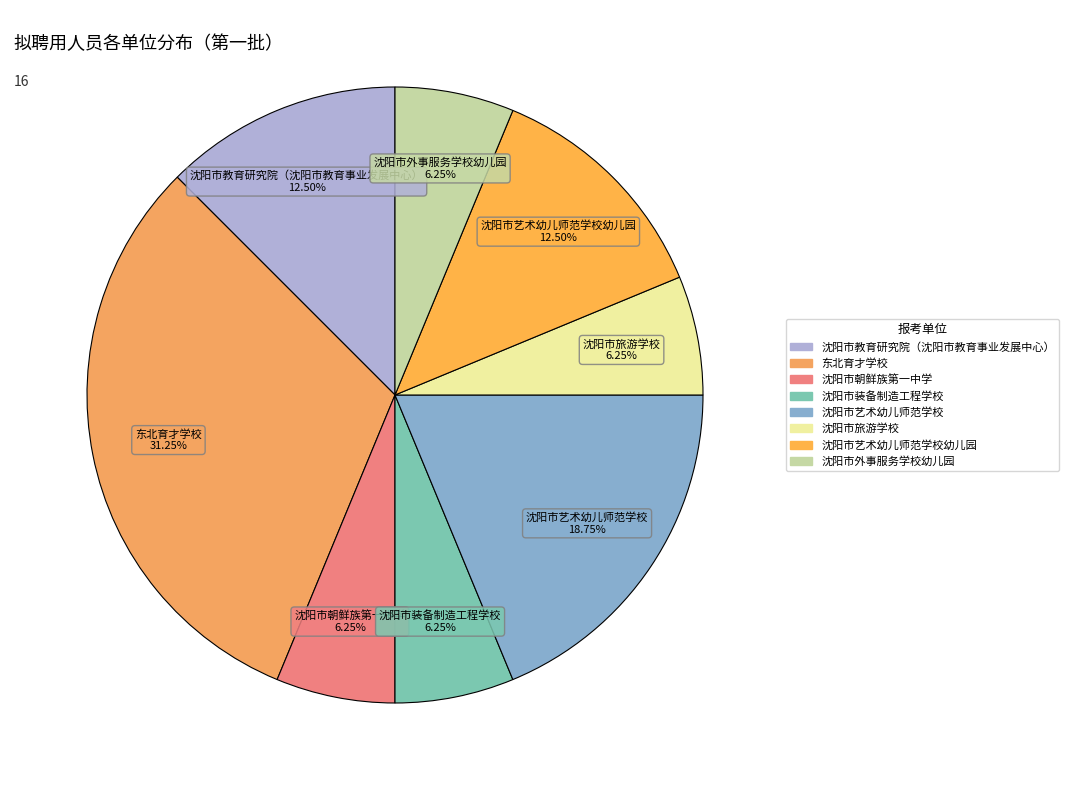

To the nearest percent, what is the difference between the largest and smallest slice percentages?

25%